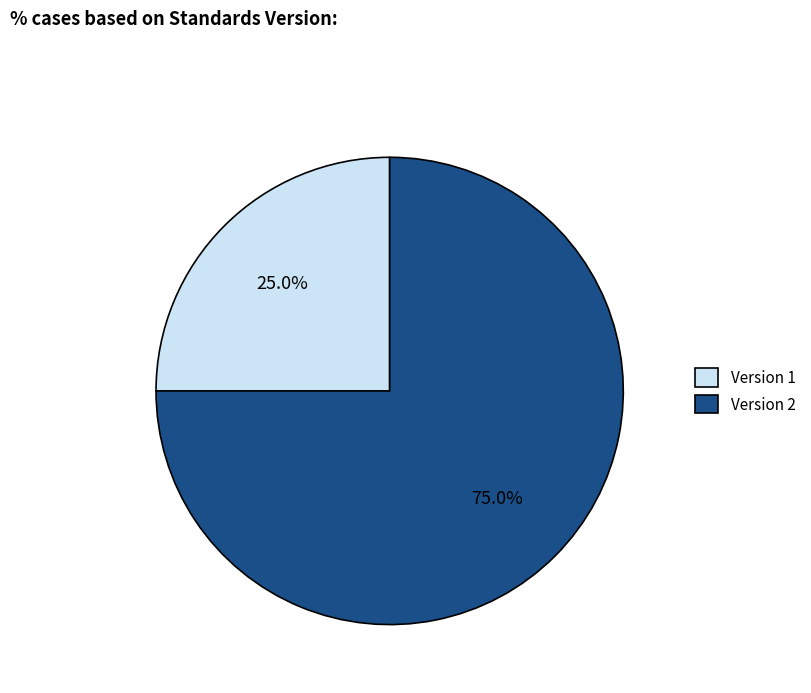

Which category has the biggest portion of the pie?

Version 2